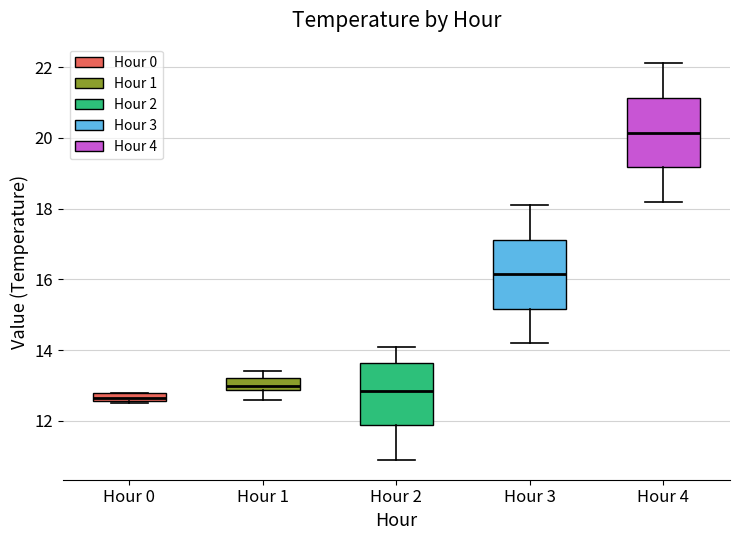

Where is the upper edge of the box for Hour 1 on the y-axis? The values are not printed on the chart, so give them approximately, as read against the axis.

13.2